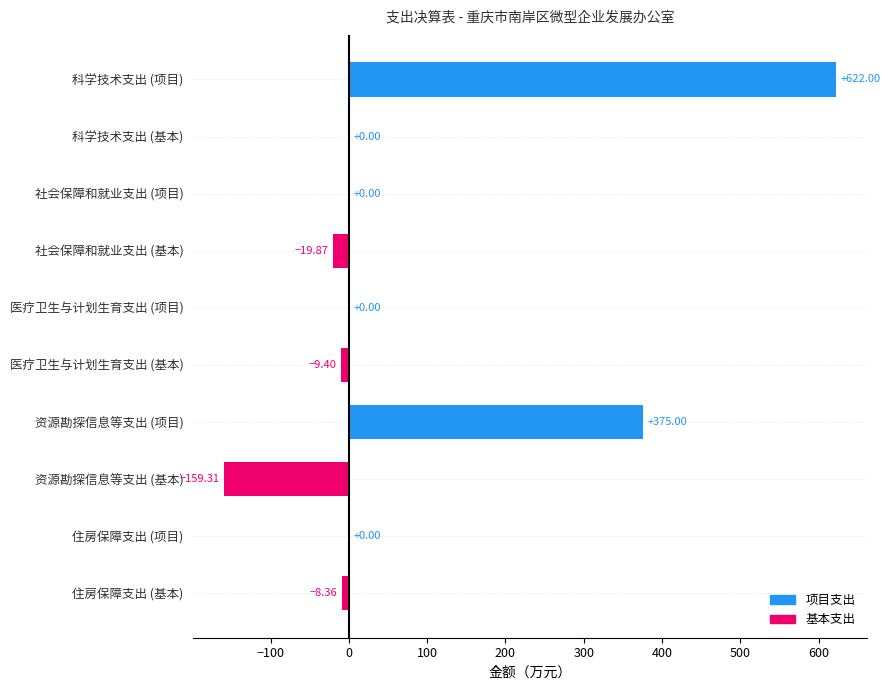

What is the change in value from 科学技术支出 (基本) to 医疗卫生与计划生育支出 (基本)?

-9.4